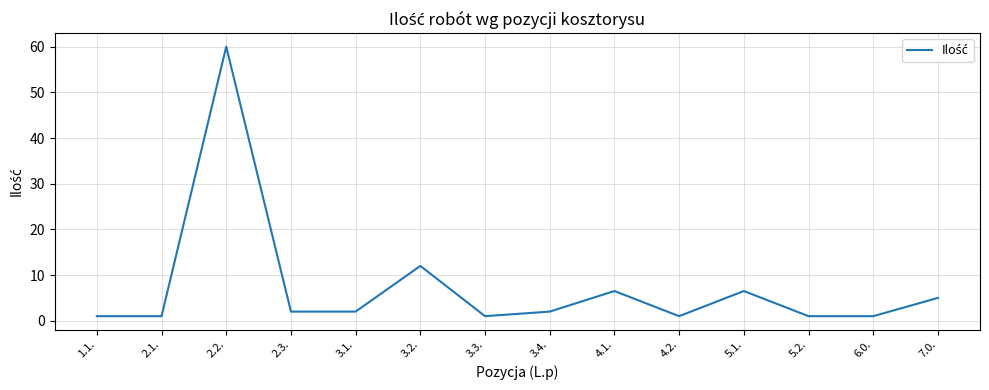

Where is the data nearest to the value 30?

3.2.